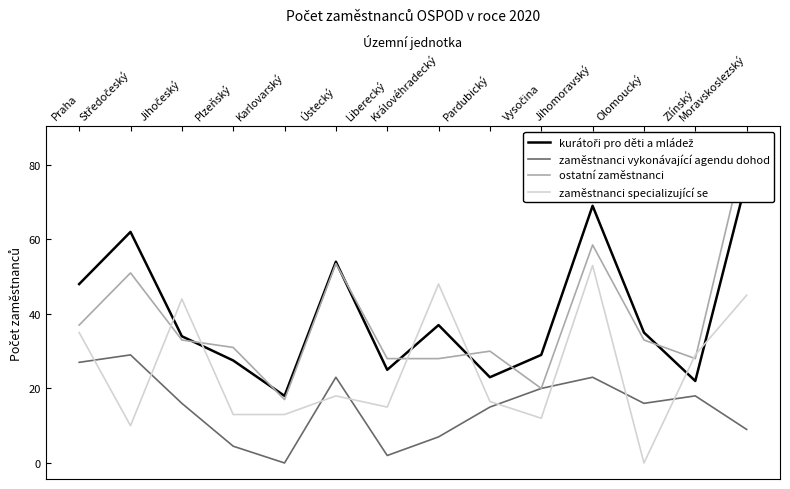

Which category has the highest value in the zaměstnanci vykonávající agendu dohod series?

Středočeský